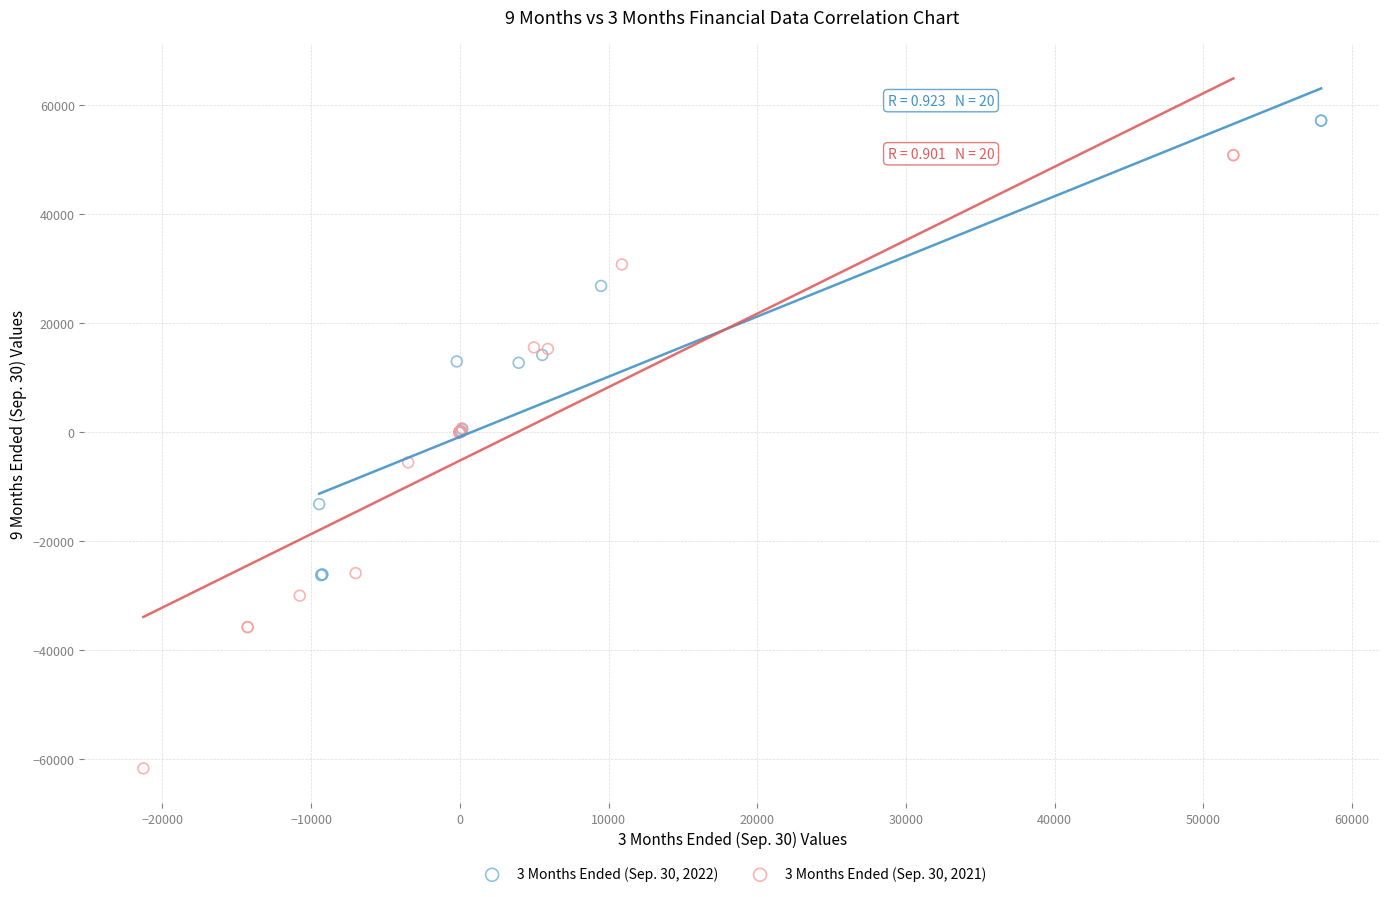

Which series reaches the minimum Y coordinate?

3 Months Ended (Sep. 30, 2021)